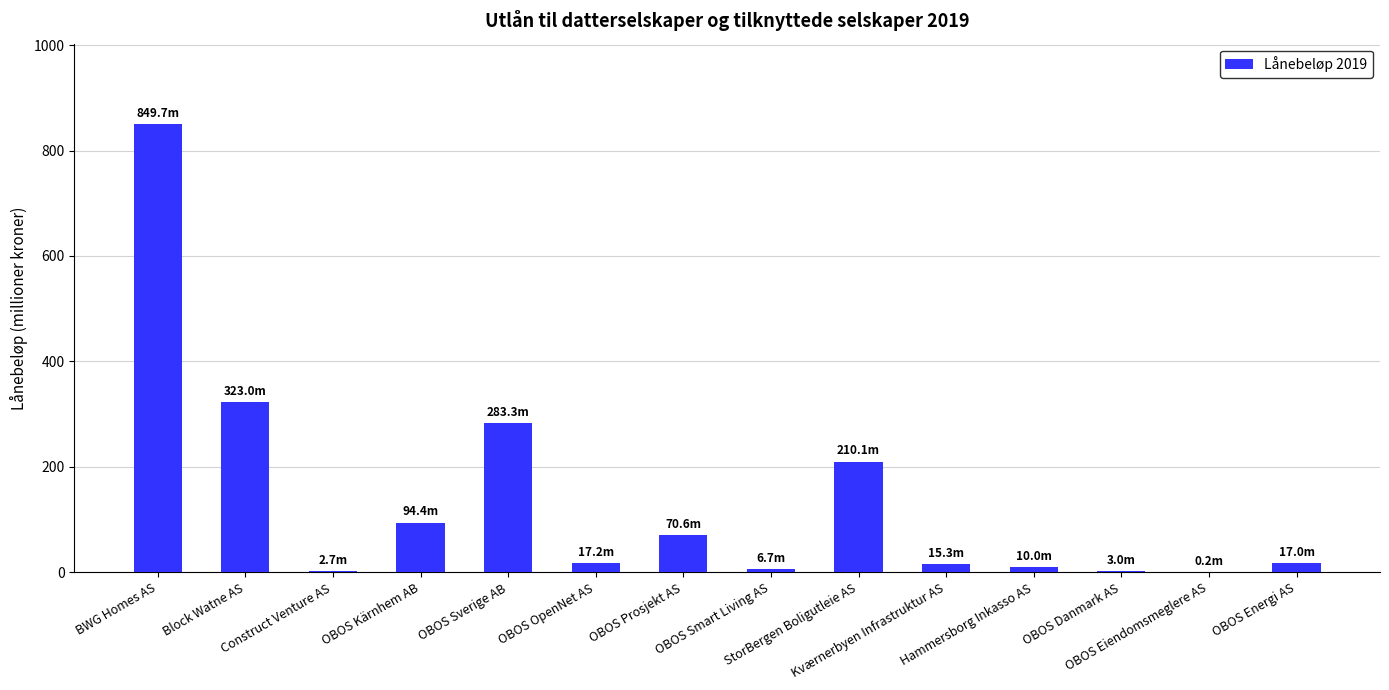

What is the maximum value shown in the chart?

849.7